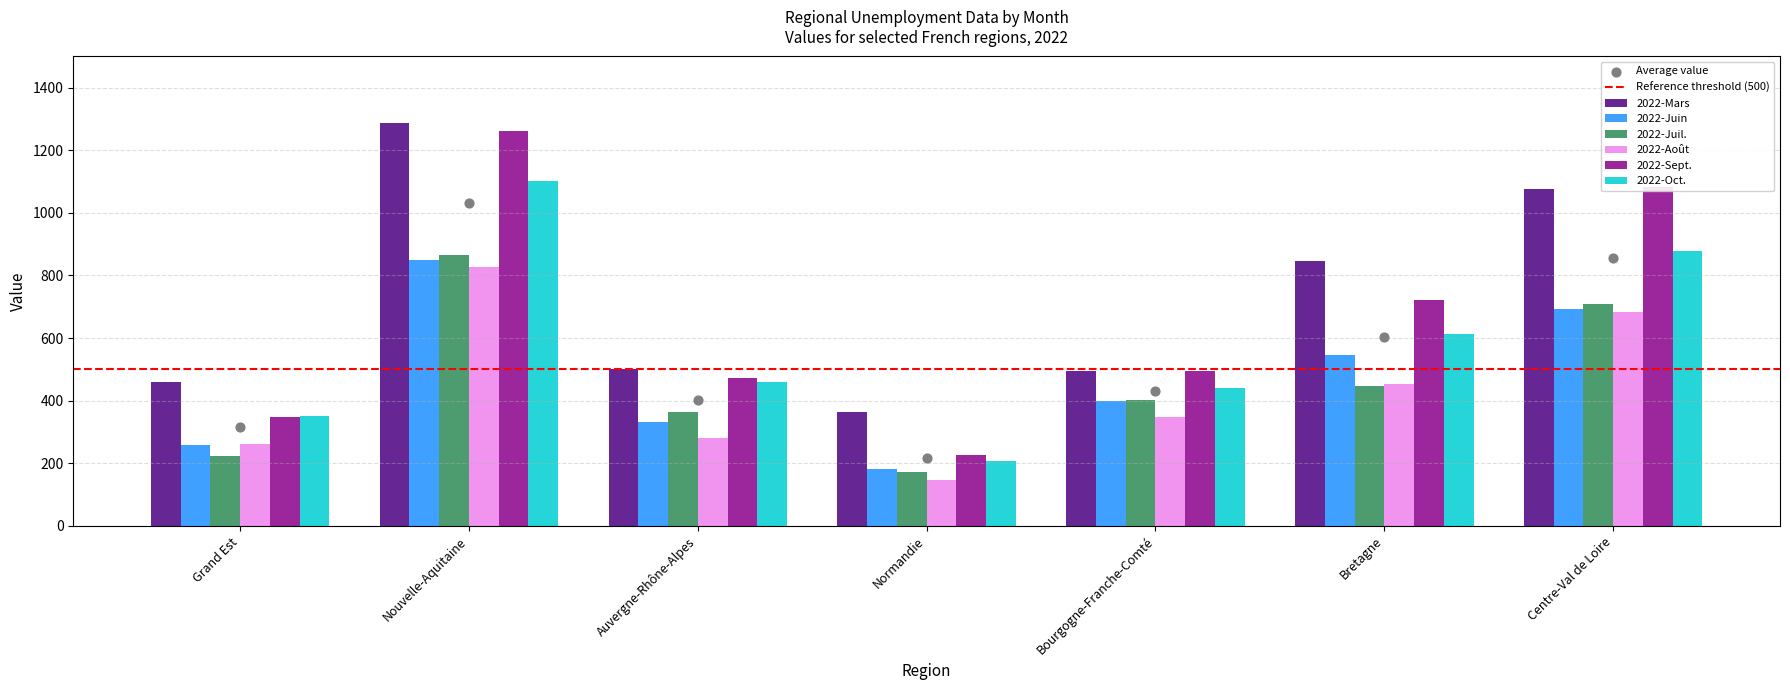

Which series reaches the maximum Y coordinate?

2022-Mars